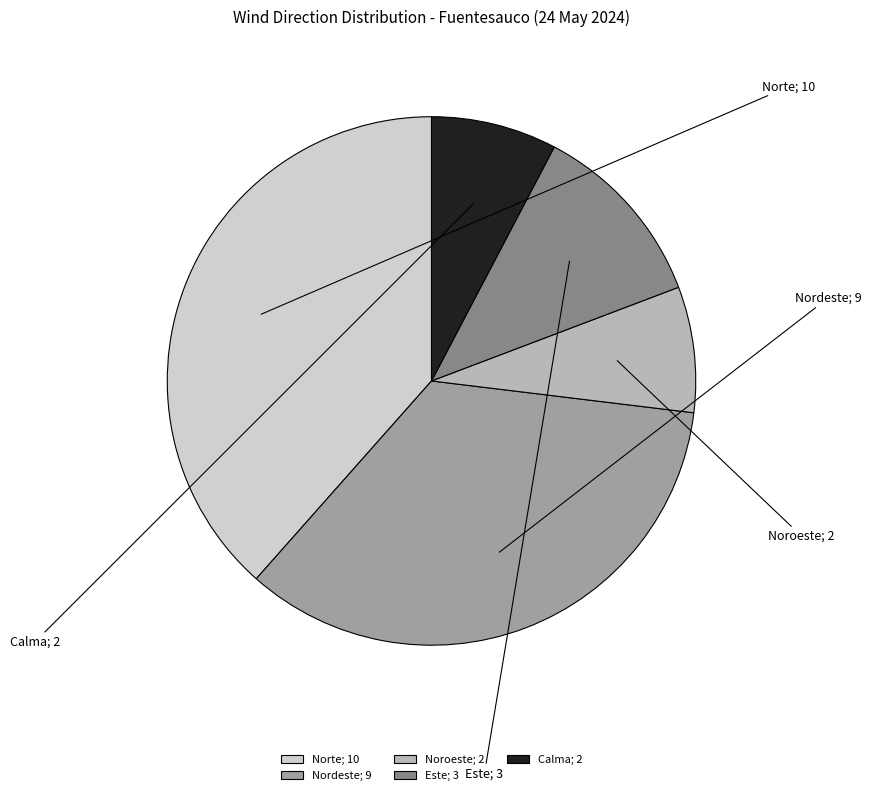

The Nordeste slice represents 35% of the pie. True or false?

True